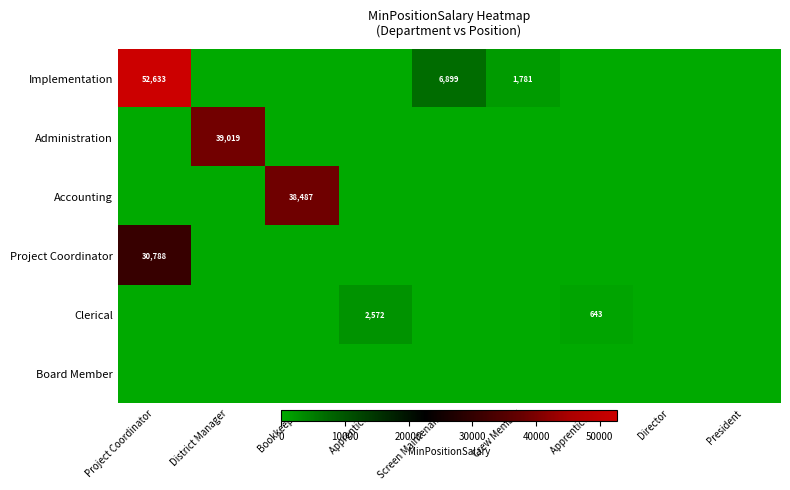

The value of Project Coordinator at Project Coordinator is 44707. True or false?

False